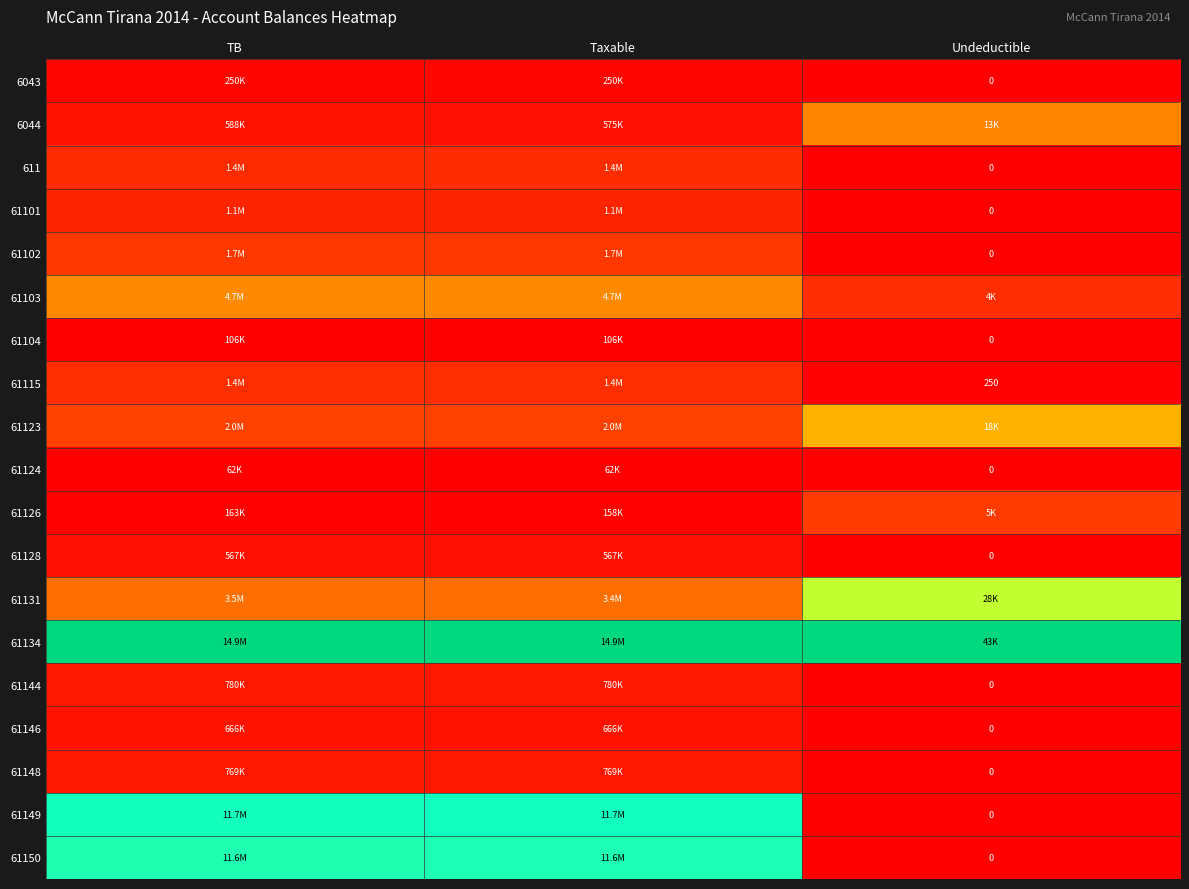

At Taxable, list the series in order from largest to smallest.

61134, 61149, 61150, 61103, 61131, 61123, 61102, 61115, 611, 61101, 61144, 61148, 61146, 6044, 61128, 6043, 61126, 61104, 61124